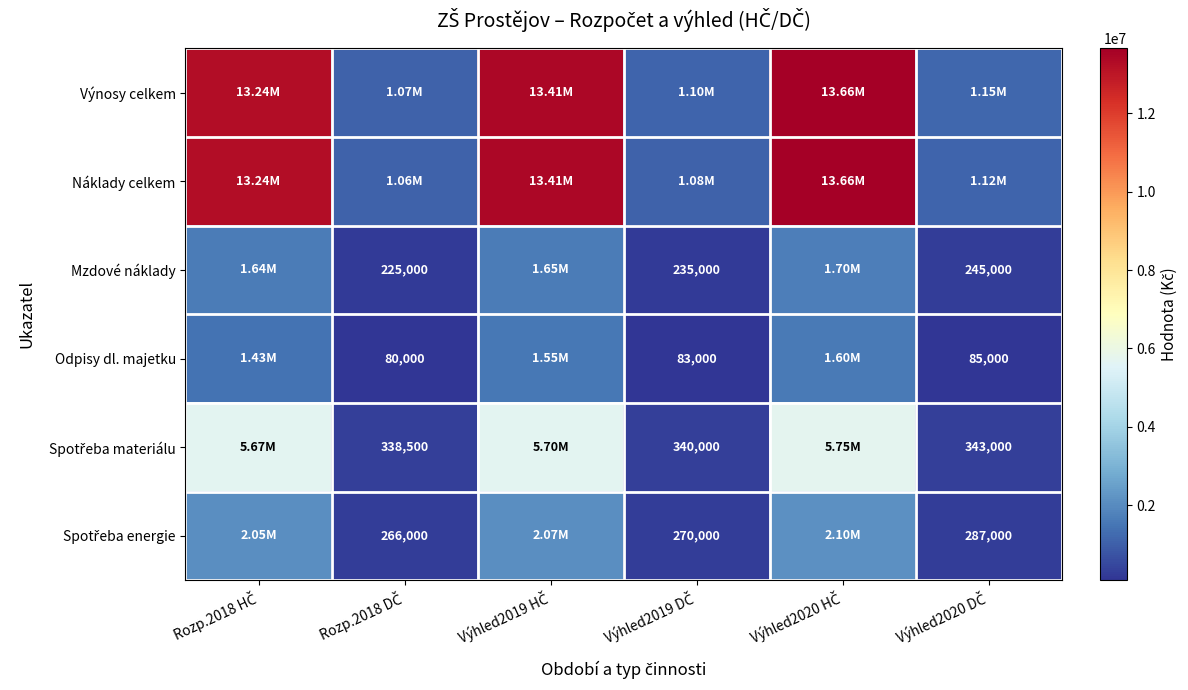

How many categories are shown in the chart?

6